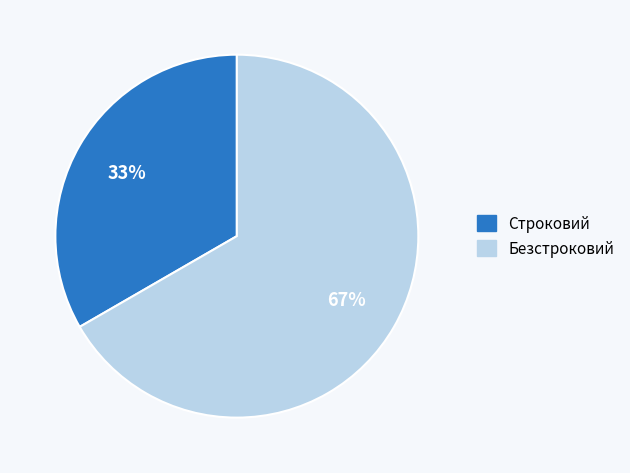

Does Безстроковий represent more than half of the total?

Yes